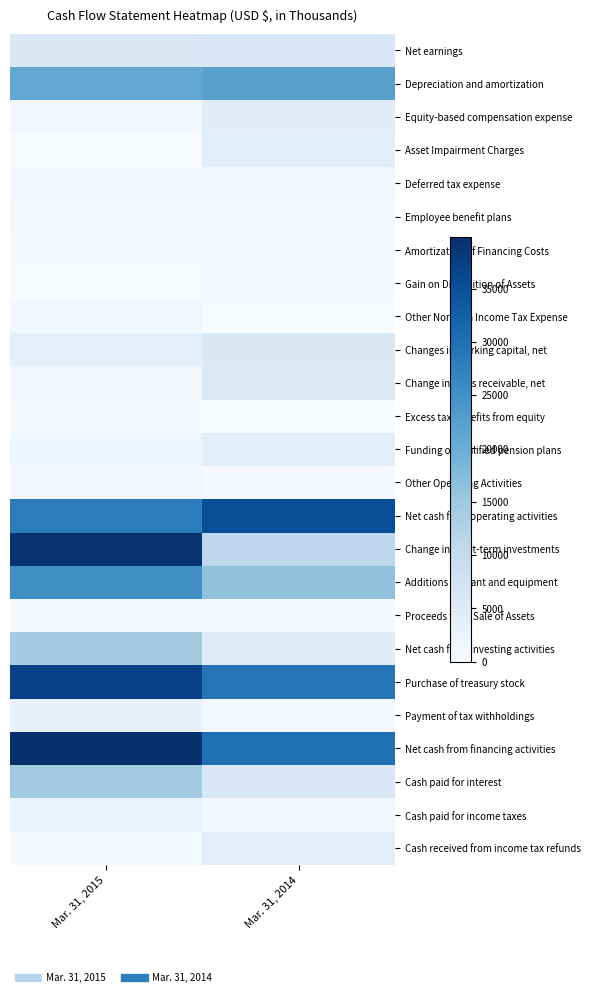

How many data points does each series have?

2